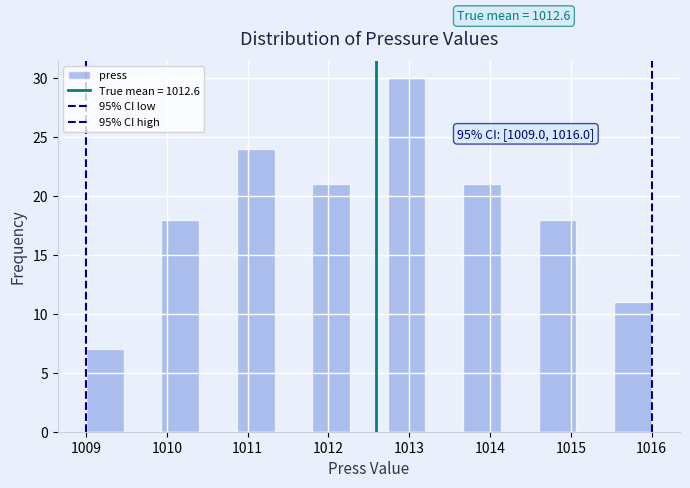

Over which range of the x-axis is the bar tallest?

1012.7 to 1013.2